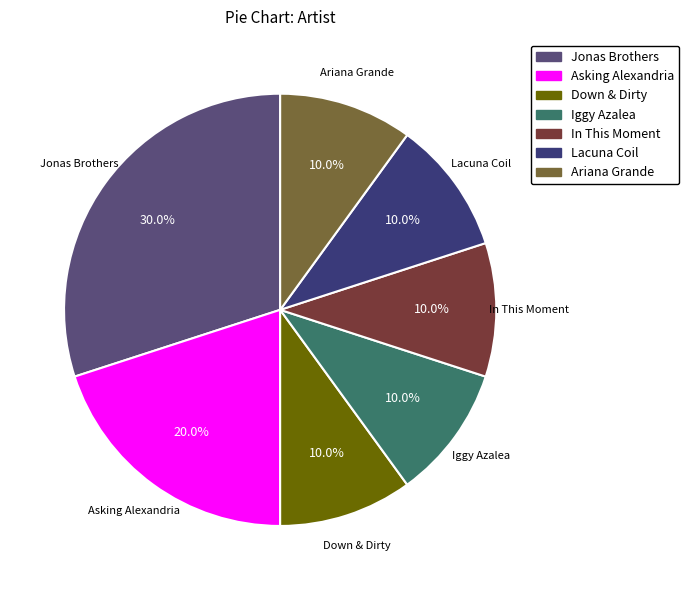

To the nearest percent, what is the difference between the Jonas Brothers and Lacuna Coil slice percentages?

20%